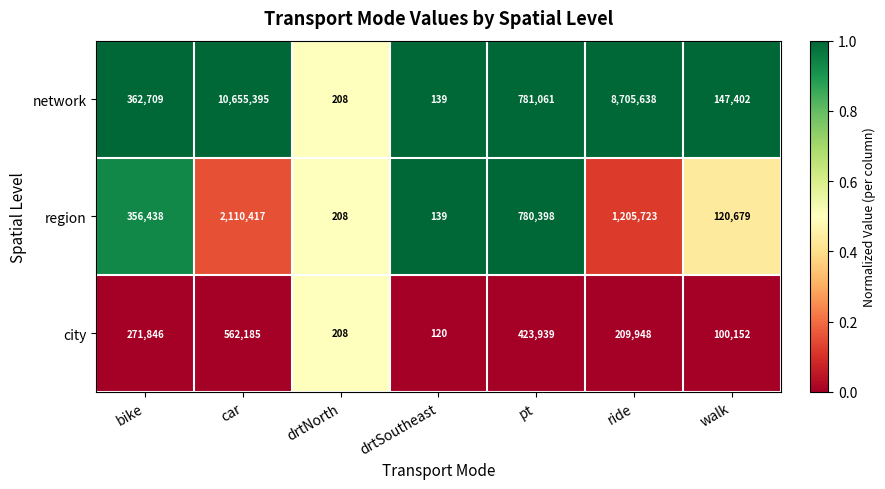

At which category is the sum across all series the highest?

car